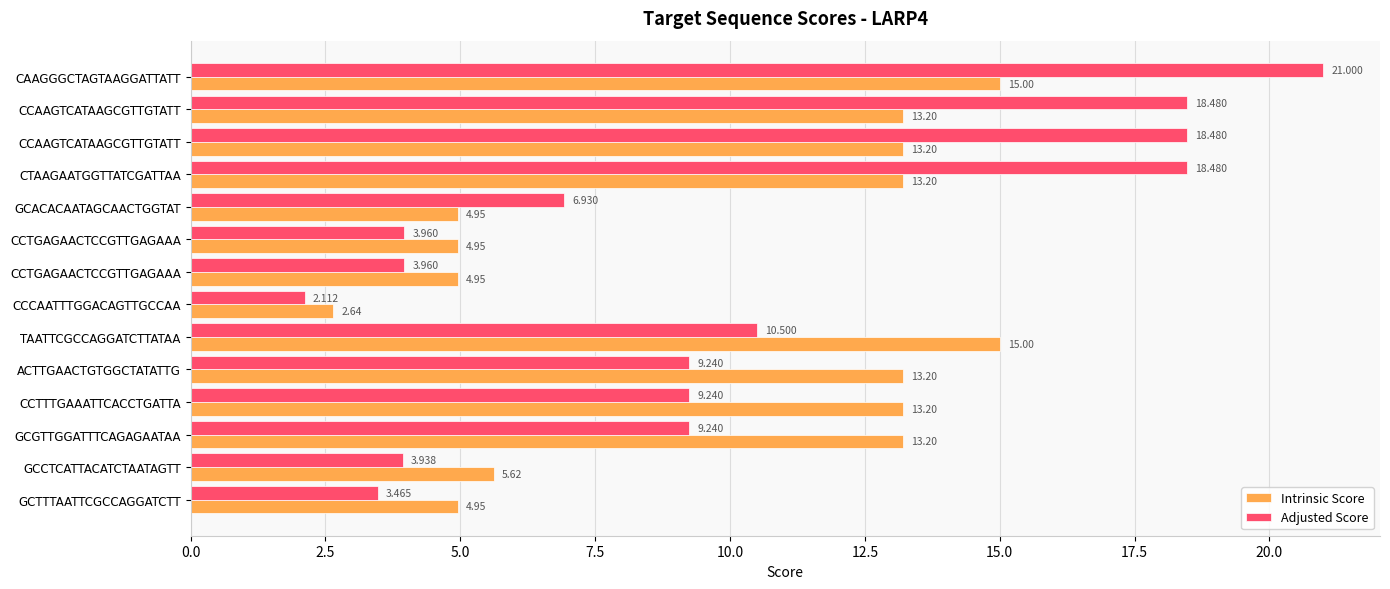

What are all the series names shown in the legend?

Intrinsic Score, Adjusted Score